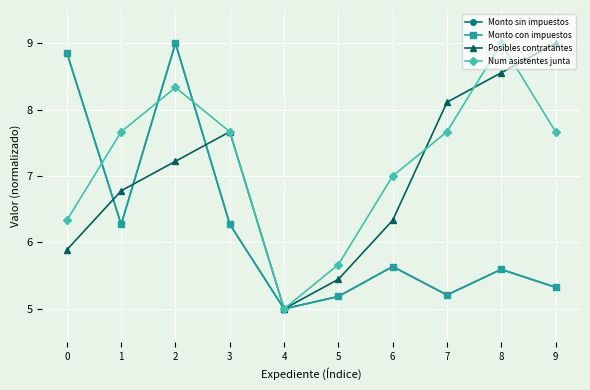

Where do Monto con impuestos and Num asistentes junta first cross each other?

0 and 1